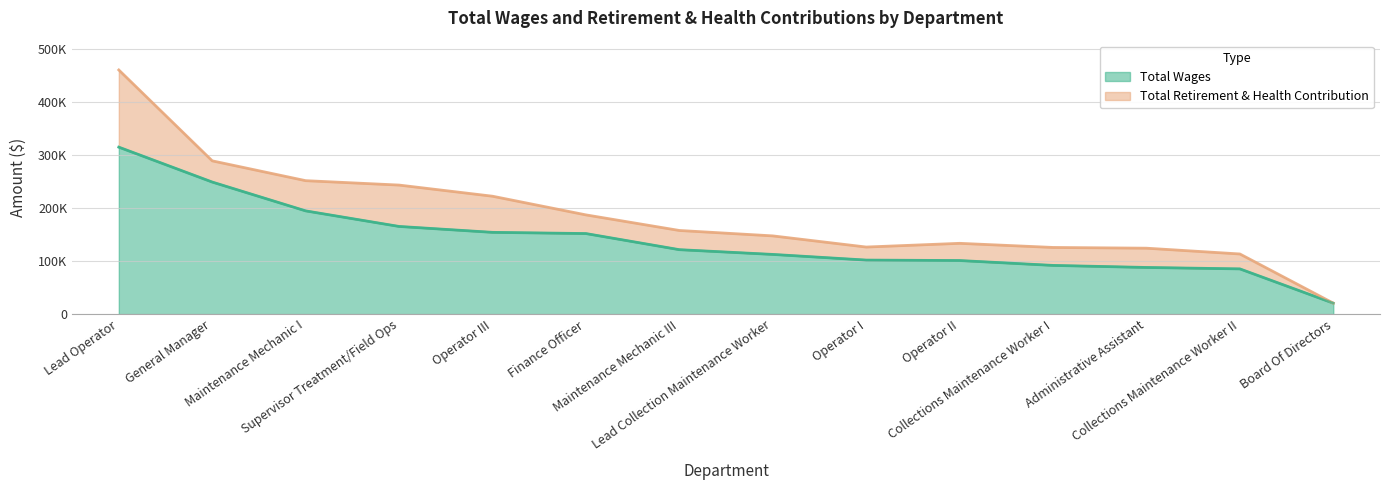

At which label is the value closest to 167643?

Supervisor Treatment/Field Ops